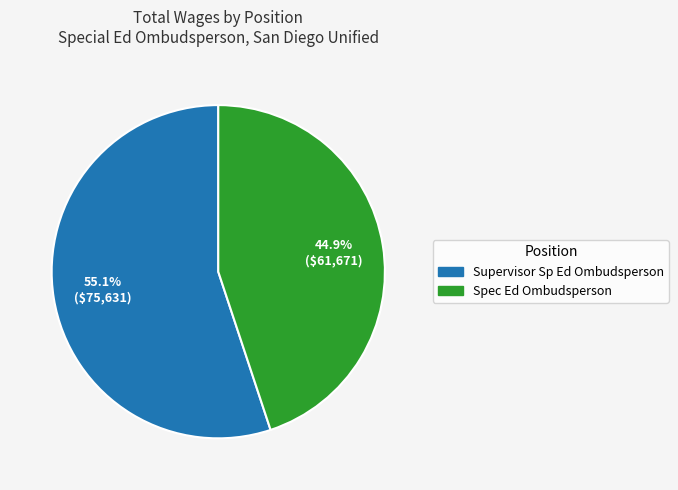

Count the number of slices in the pie.

2